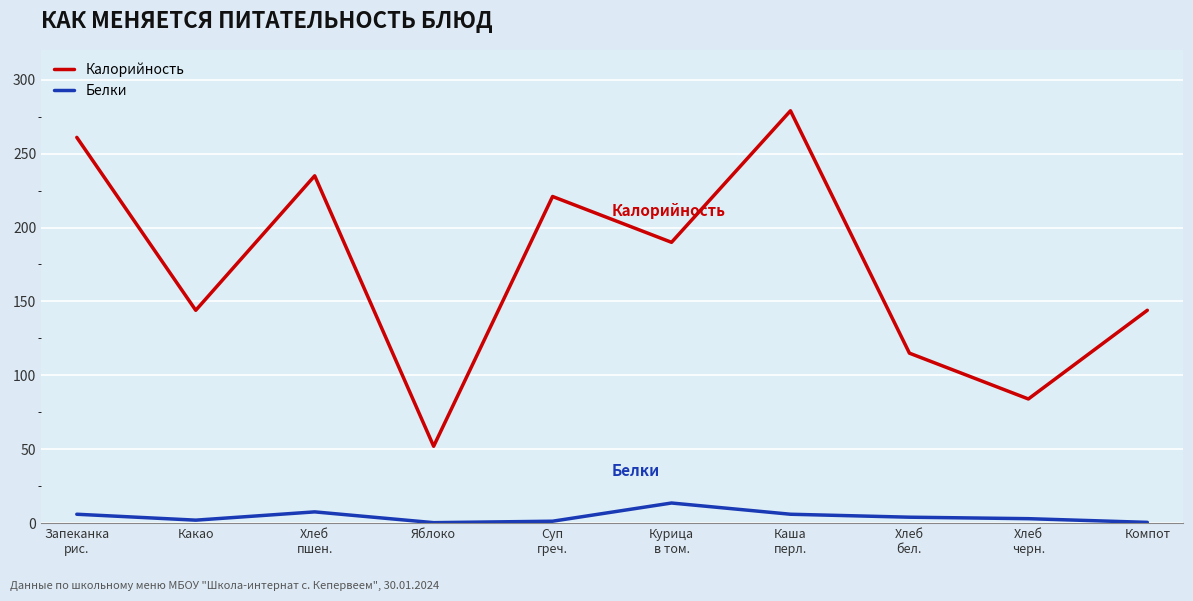

True or false: Белки and Калорийность intersect in this chart.

False